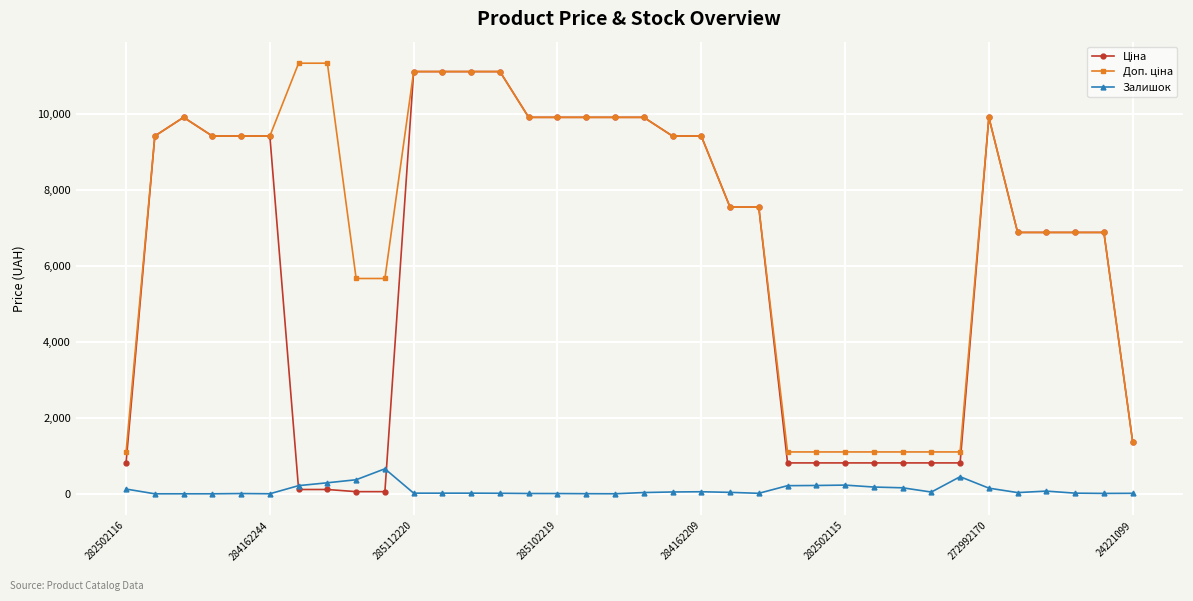

What is the maximum value for Залишок?

658.0